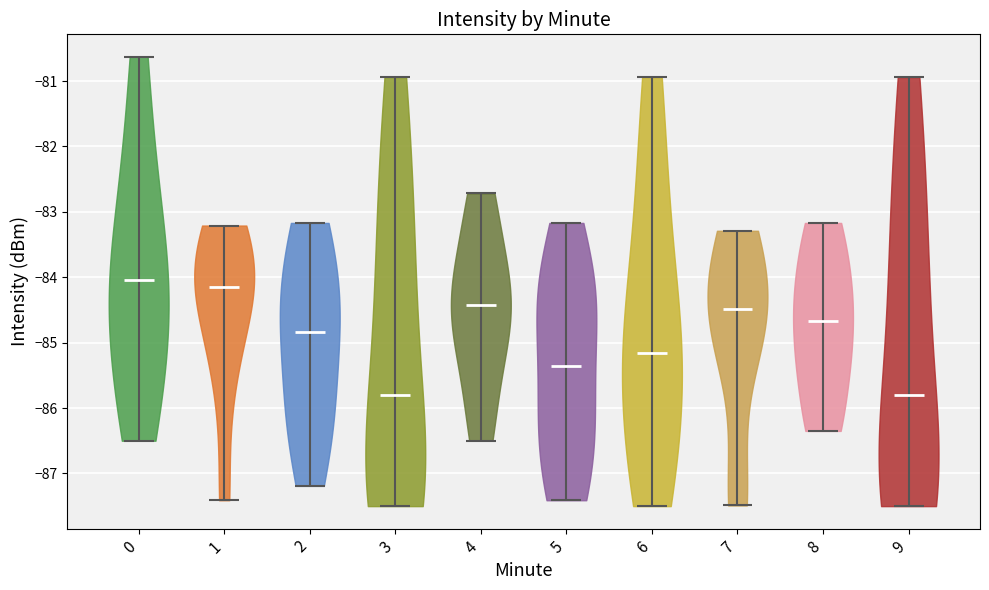

Reading left to right, read every violin against the y-axis: where its median line is, and the lowest and highest points it reaches. The values are not printed on the chart, so give them approximately, as read against the axis.

0: median line -84.0, lowest point -86.5, highest point -80.6
1: median line -84.1, lowest point -87.4, highest point -83.2
2: median line -84.8, lowest point -87.2, highest point -83.2
3: median line -85.8, lowest point -87.5, highest point -80.9
4: median line -84.4, lowest point -86.5, highest point -82.7
5: median line -85.3, lowest point -87.4, highest point -83.2
6: median line -85.2, lowest point -87.5, highest point -80.9
7: median line -84.5, lowest point -87.5, highest point -83.3
8: median line -84.7, lowest point -86.3, highest point -83.2
9: median line -85.8, lowest point -87.5, highest point -80.9